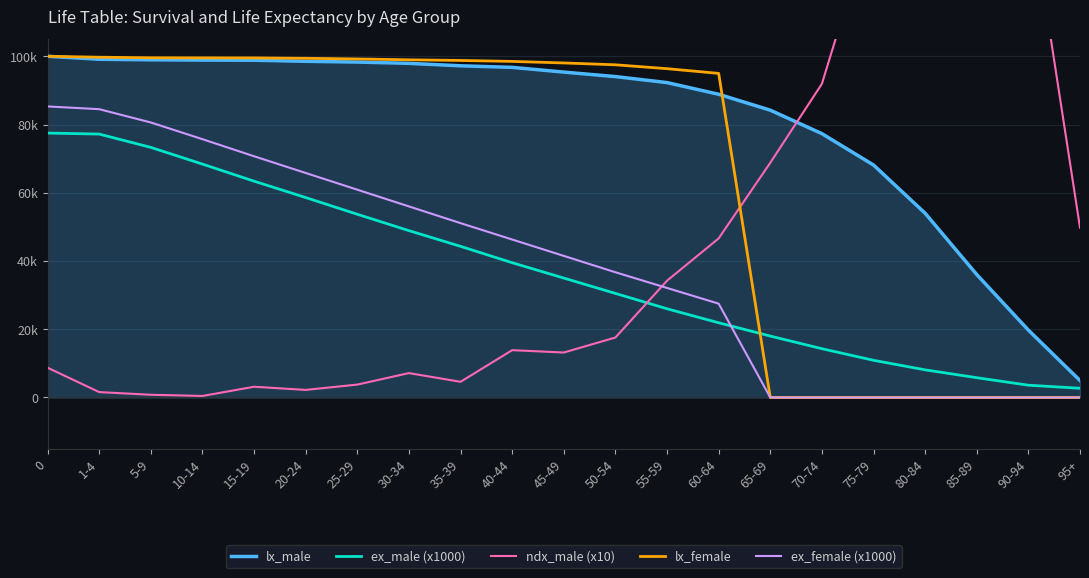

Reading right to left, what are all the values shown in this chart?

lx_male: 4978	19752	36036	53997	68133	77326	84206	88869	92292	94050	95368	96755	97214	97929	98307	98529	98844	98890	98969	99128	100000
ex_male (x1000): 2700	3600	5800	8100	10900	14300	18000	21900	26000	30500	35000	39500	44300	48900	53700	58600	63400	68400	73300	77200	77500
ndx_male (x10): 49780	147740	162840	179610	141360	91930	68790	46630	34230	17580	13180	13870	4600	7150	3780	2220	3150	450	800	1580	8720
lx_female: 0	0	0	0	0	0	0	94989	96368	97504	98045	98501	98778	98967	99224	99406	99526	99539	99563	99728	100000
ex_female (x1000): 0	0	0	0	0	0	0	27500	32100	36700	41500	46300	51100	56000	60900	65800	70700	75700	80600	84500	85300